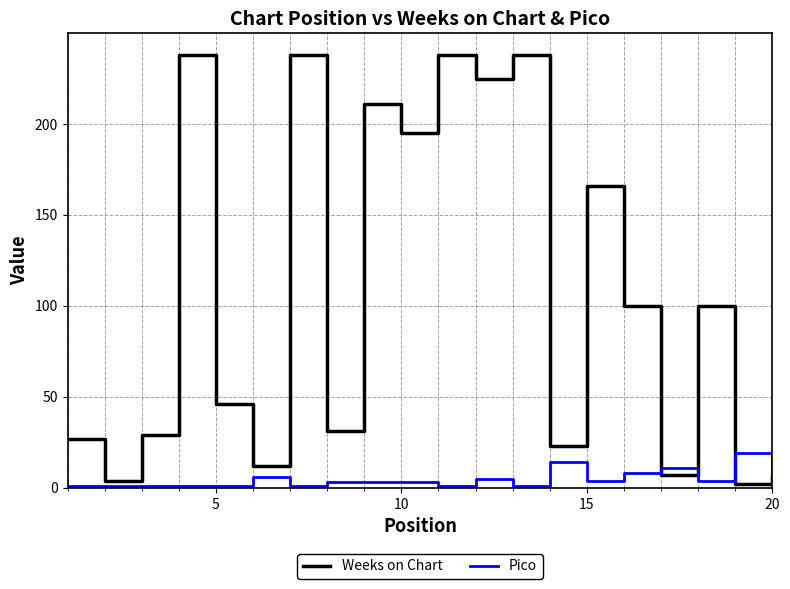

True or false: Pico and Weeks on Chart intersect in this chart.

True